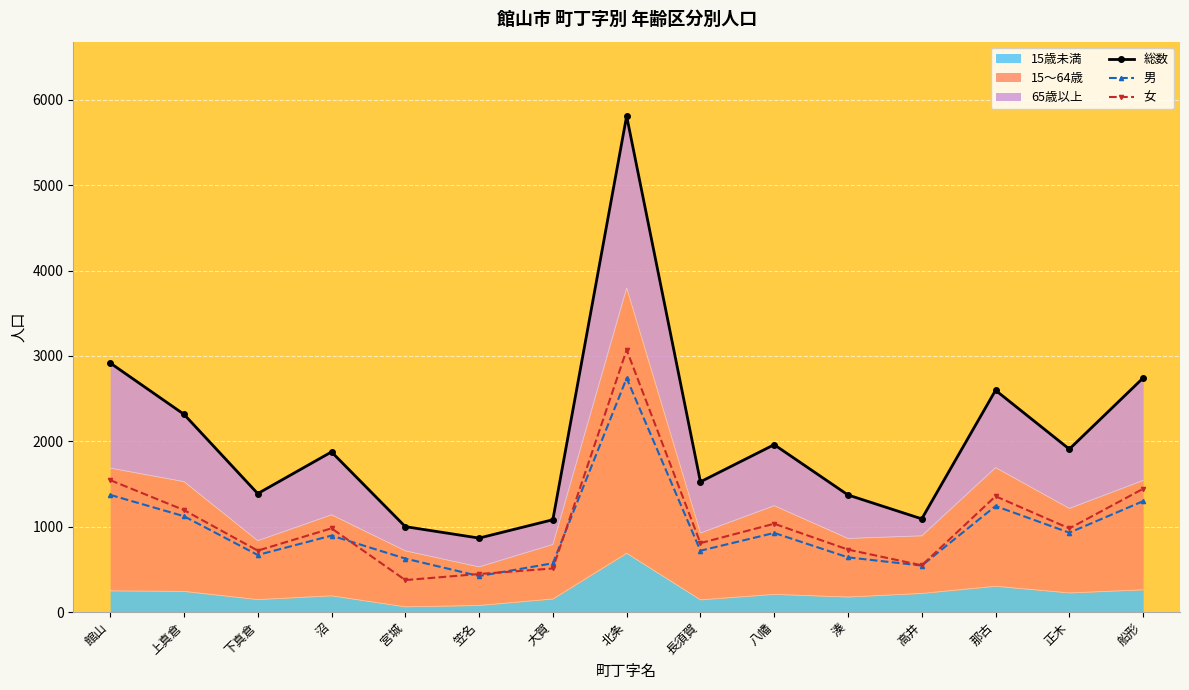

Is it true that 女 equals 1139 at 北条?

False